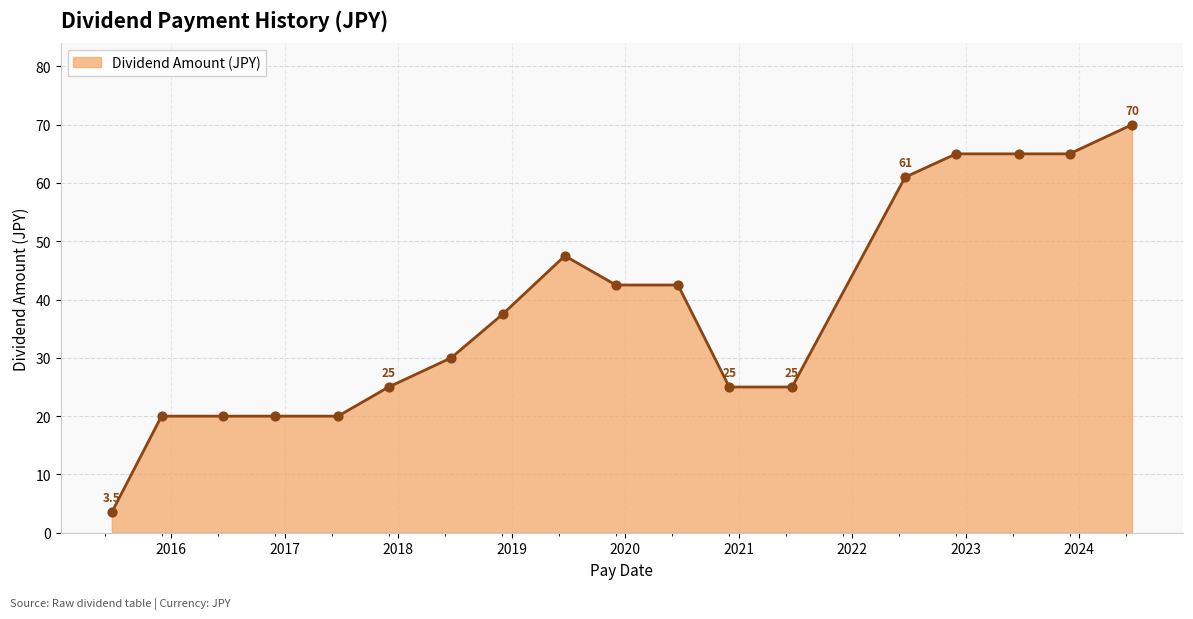

What is the greatest value displayed?

70.0